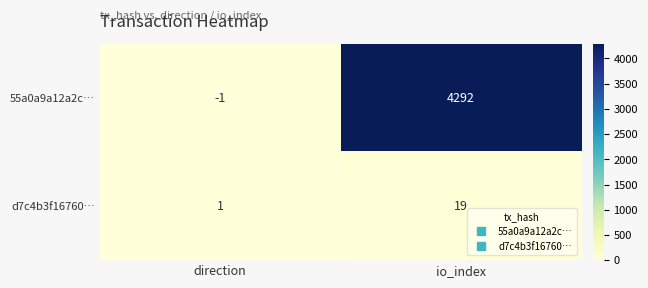

Between direction and io_index, which series saw the biggest shift?

55a0a9a12a2c…